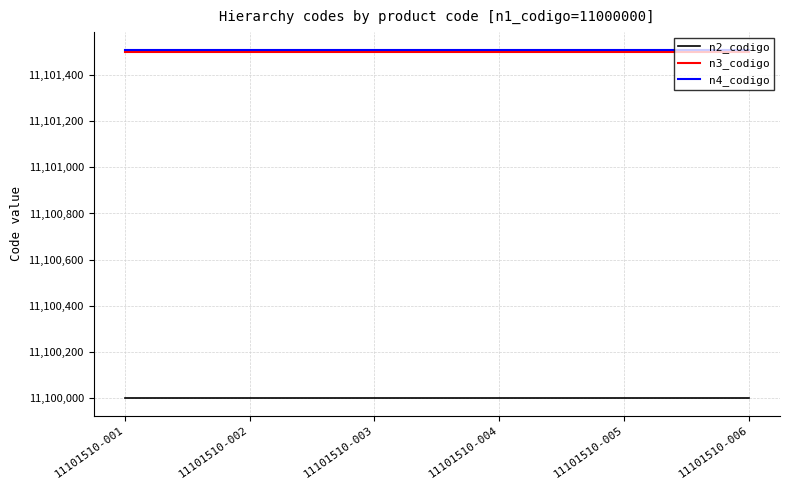

True or false: n3_codigo and n2_codigo intersect in this chart.

False